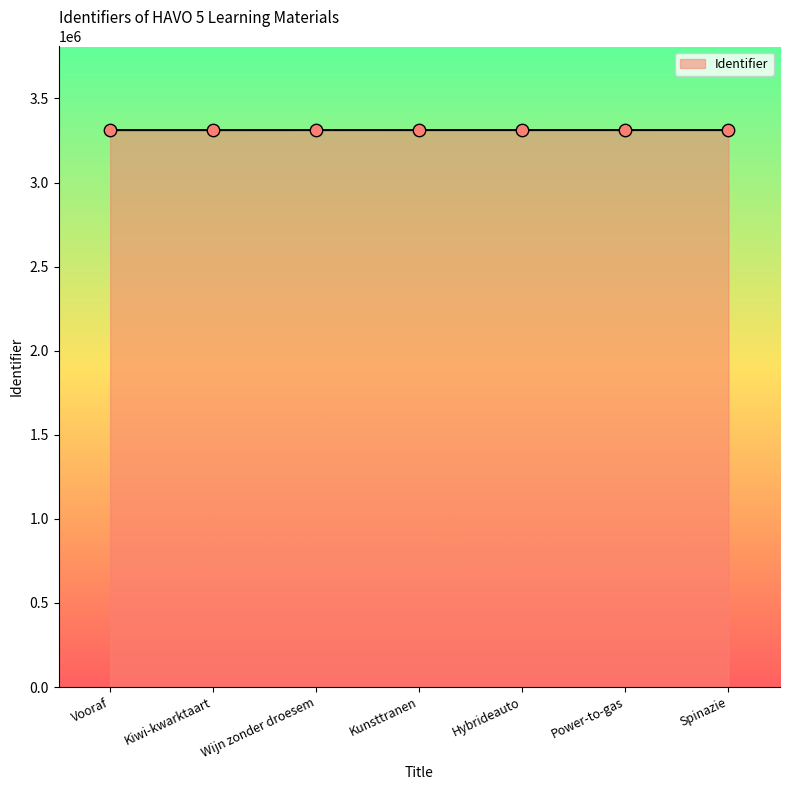

What is the ratio of the value at Kunsttranen to the value at Power-to-gas?

1.0